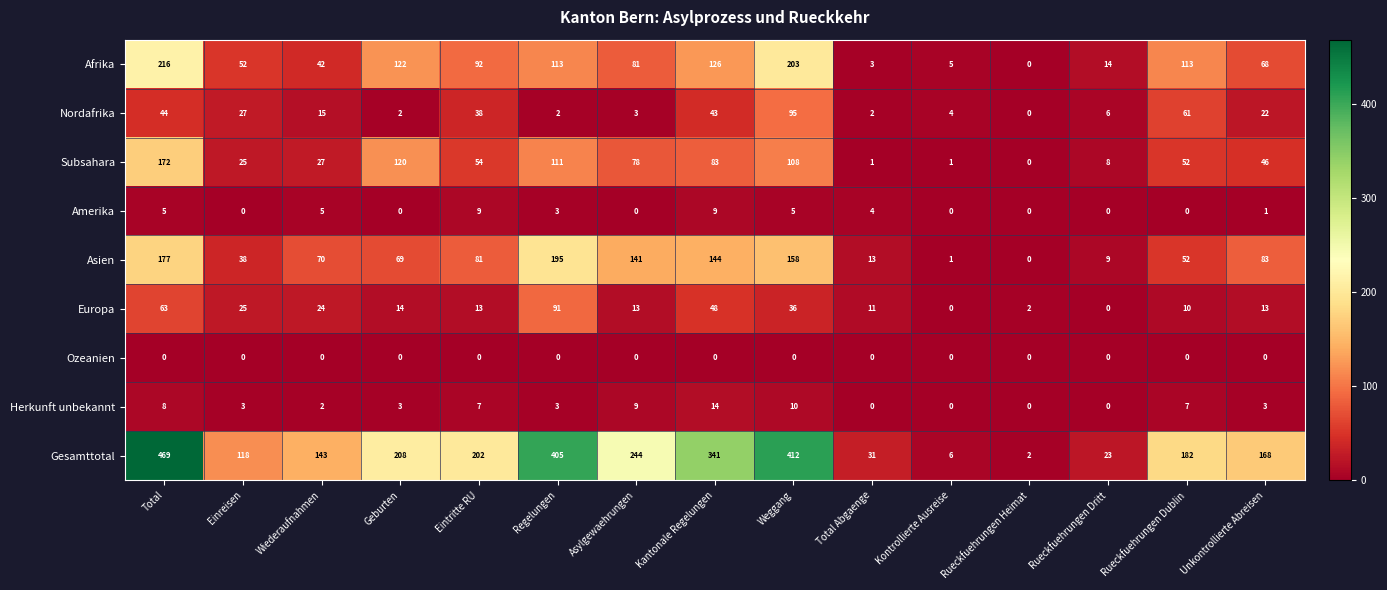

The value of Gesamttotal at Geburten is 208. True or false?

True